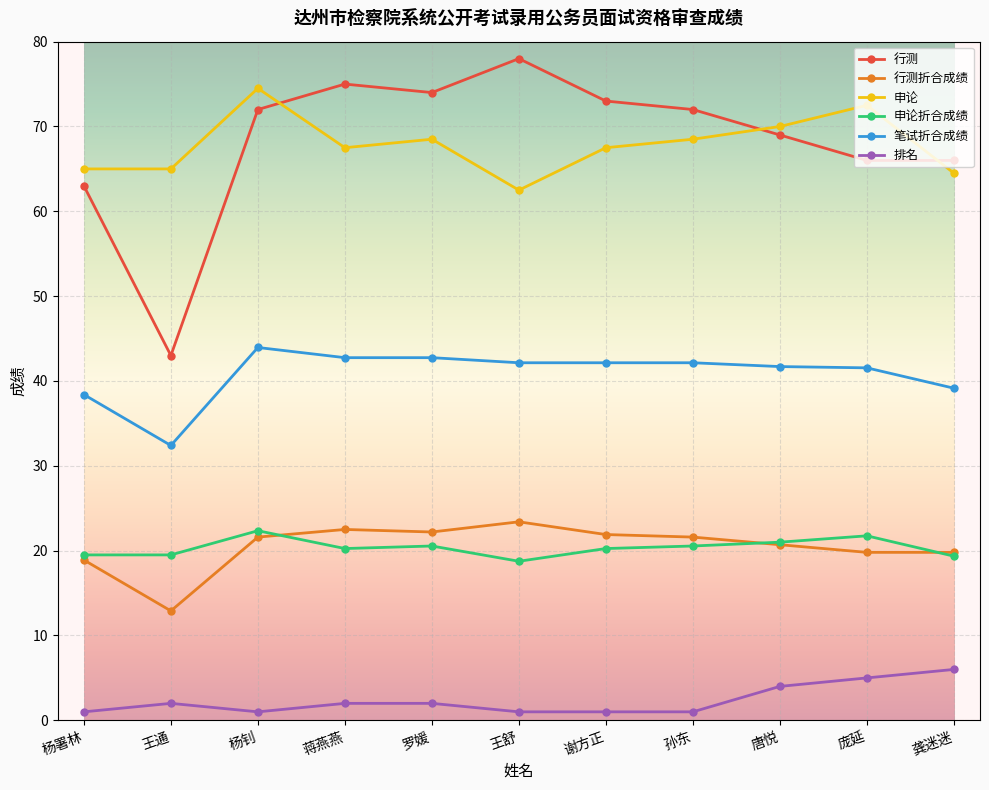

Where is the first local minimum for 笔试折合成绩?

王通